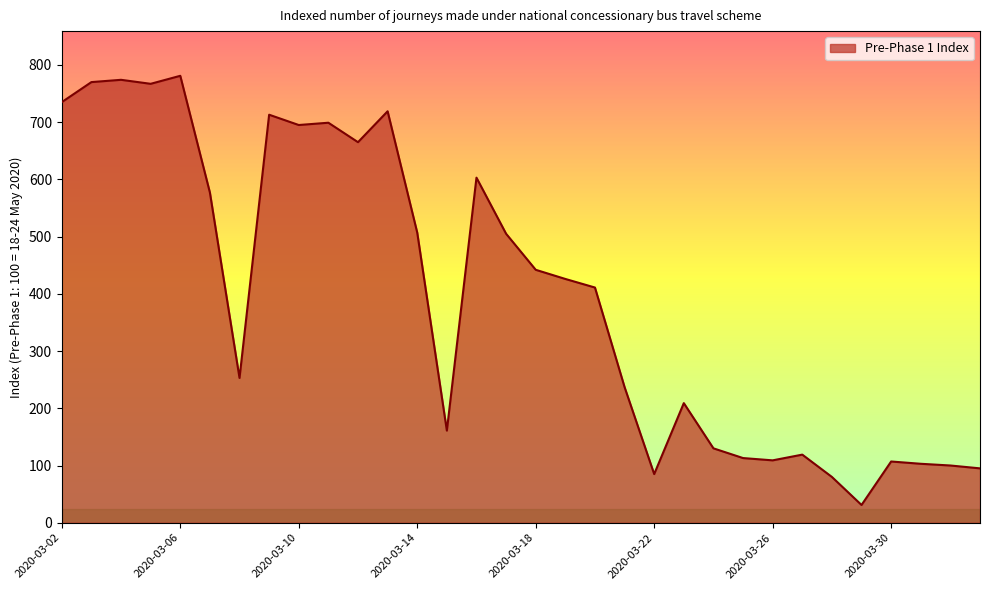

How many lines are shown in the chart?

1